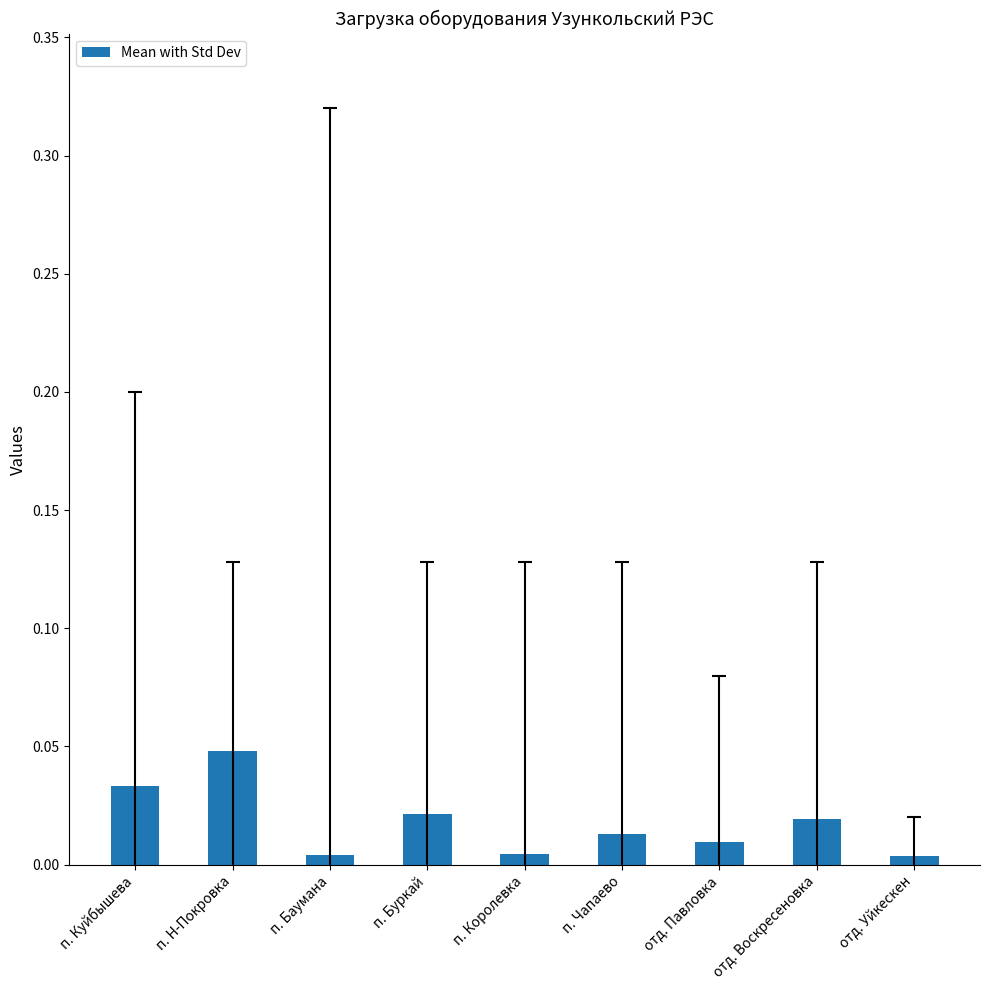

How many categories are shown in the chart?

9